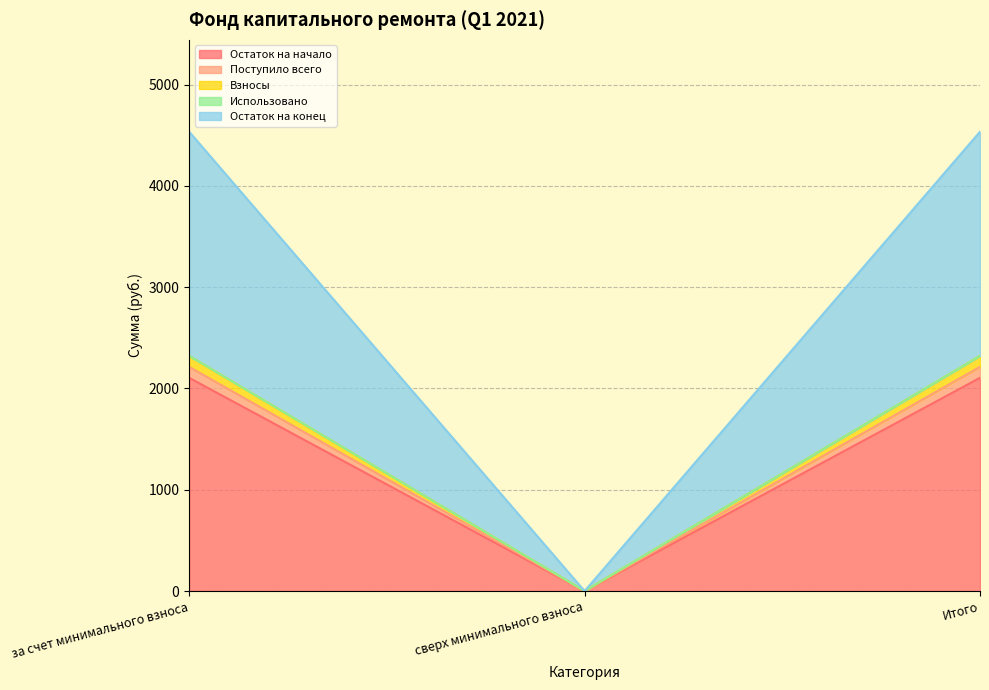

What is the label of the 3rd point from the left?

Итого